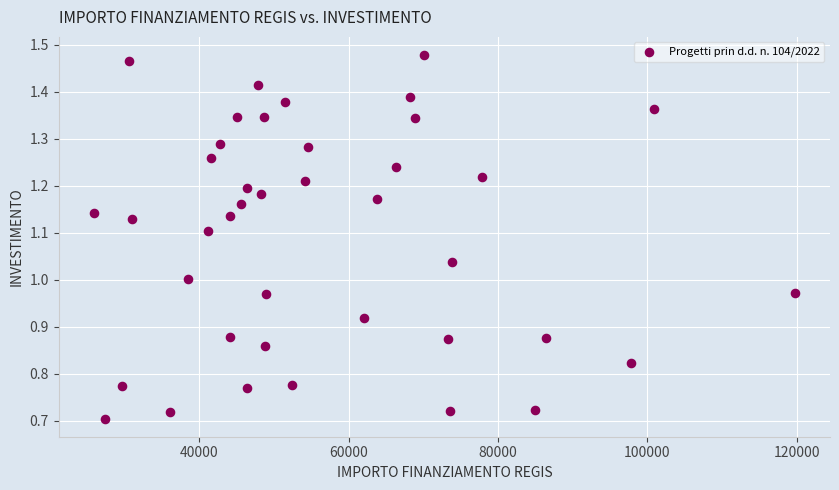

What is the range of X values (max minus min)?

93941.0